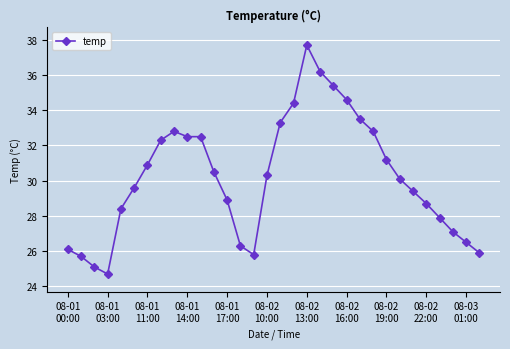

What is the difference between the maximum and minimum values?

13.0